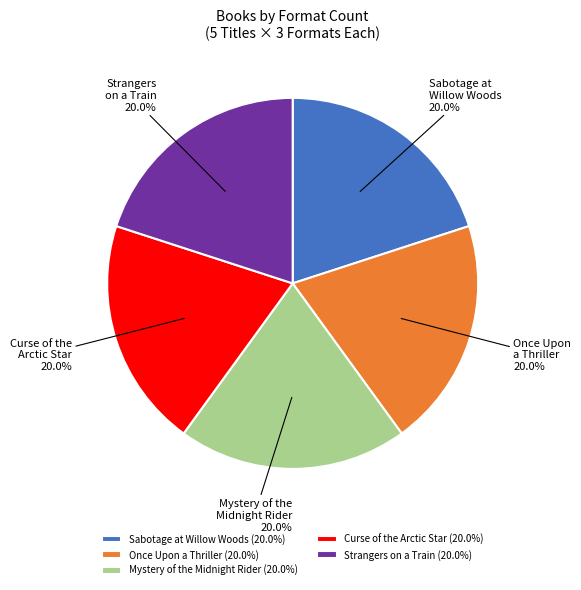

What percentage is the Strangers on a Train slice, to the nearest percent?

20%